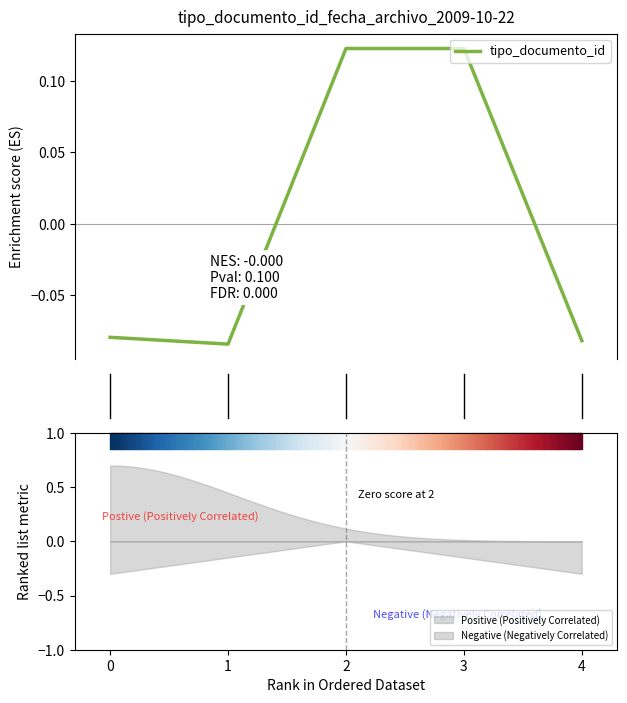

How many values are between 0 and 1?

2